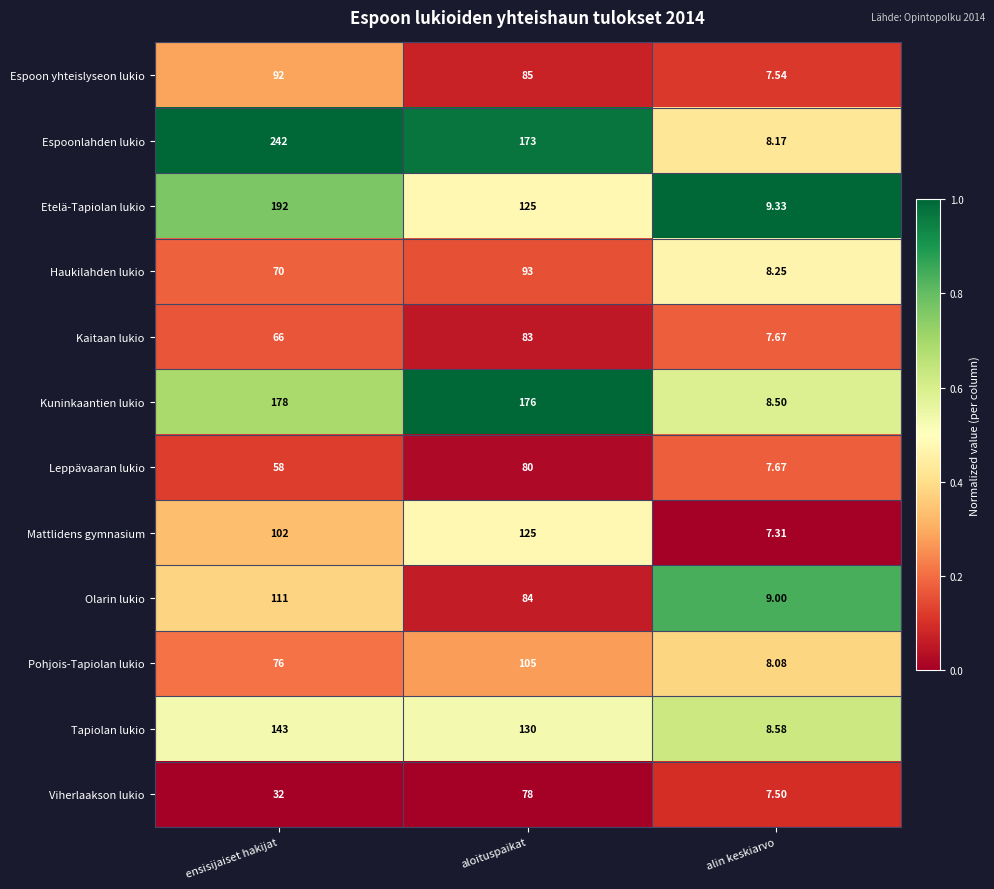

Which series has the largest total across all categories?

Espoonlahden lukio